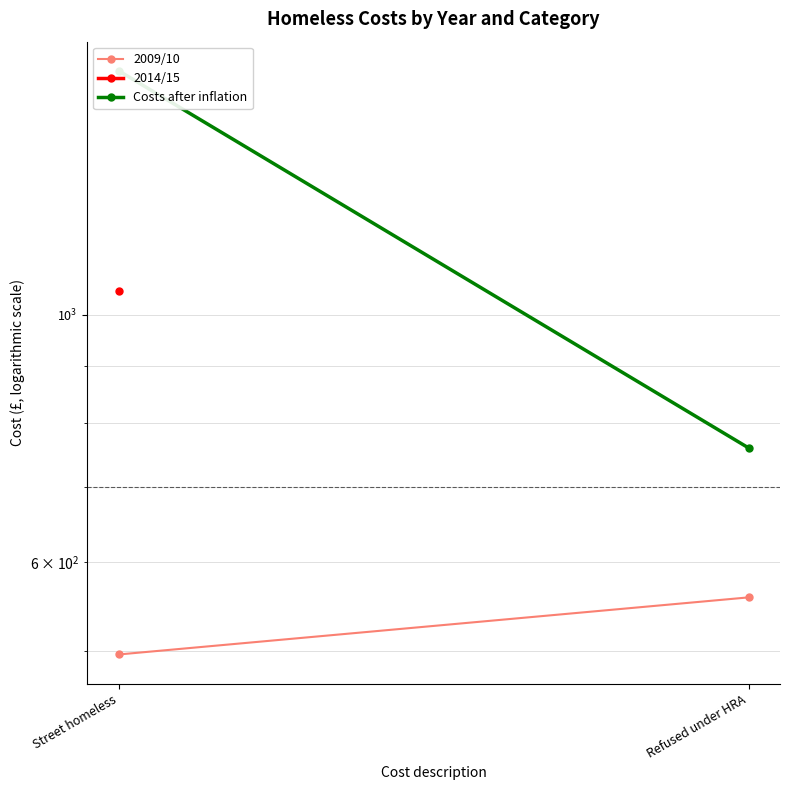

Rank the categories by Costs after inflation value from lowest to highest.

Refused under HRA, Street homeless